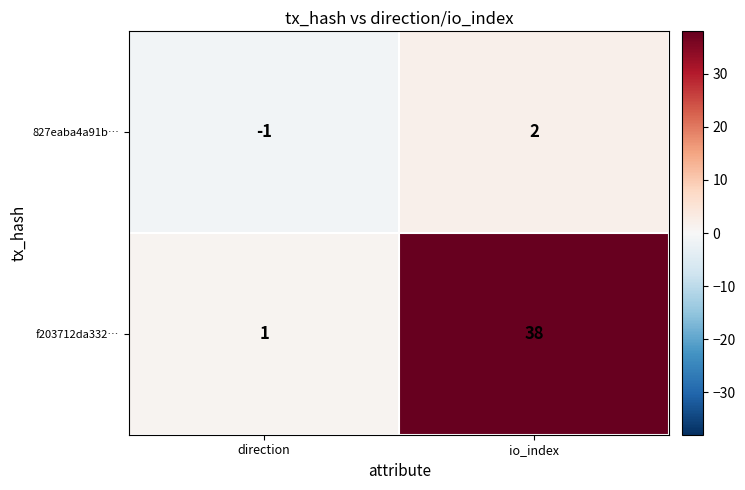

Which category has the highest value across all series?

io_index